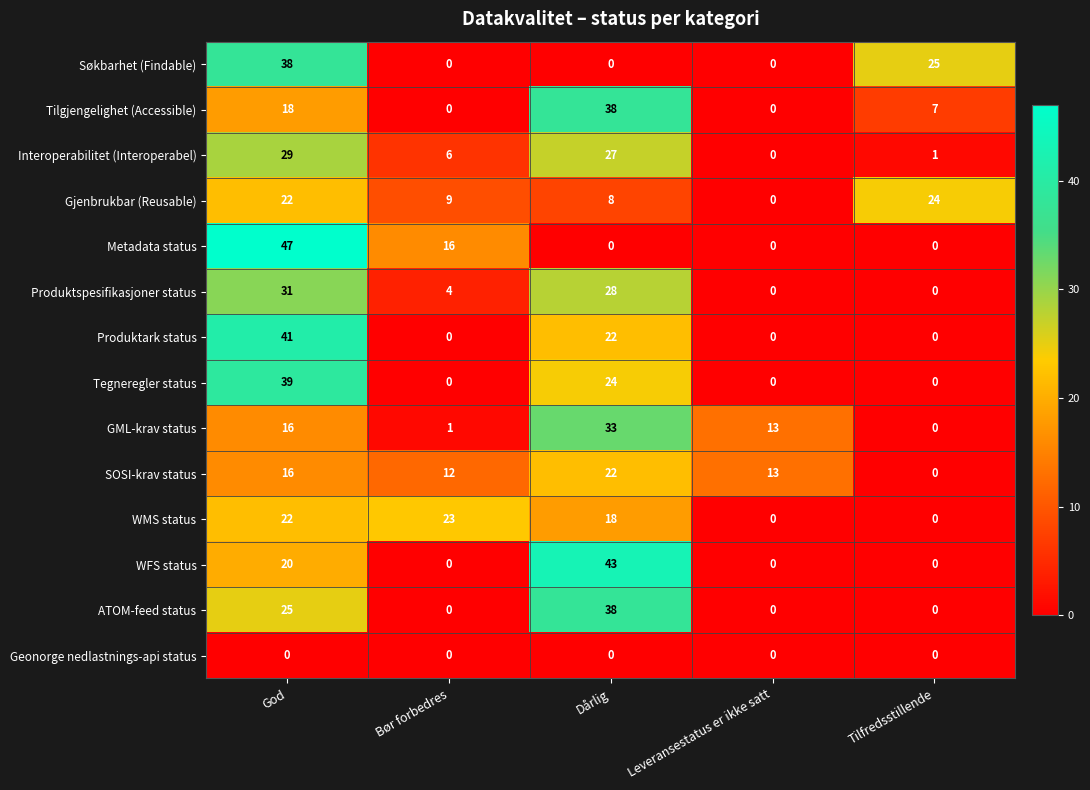

What is the difference between the second highest and minimum values in the Gjenbrukbar (Reusable) series?

22